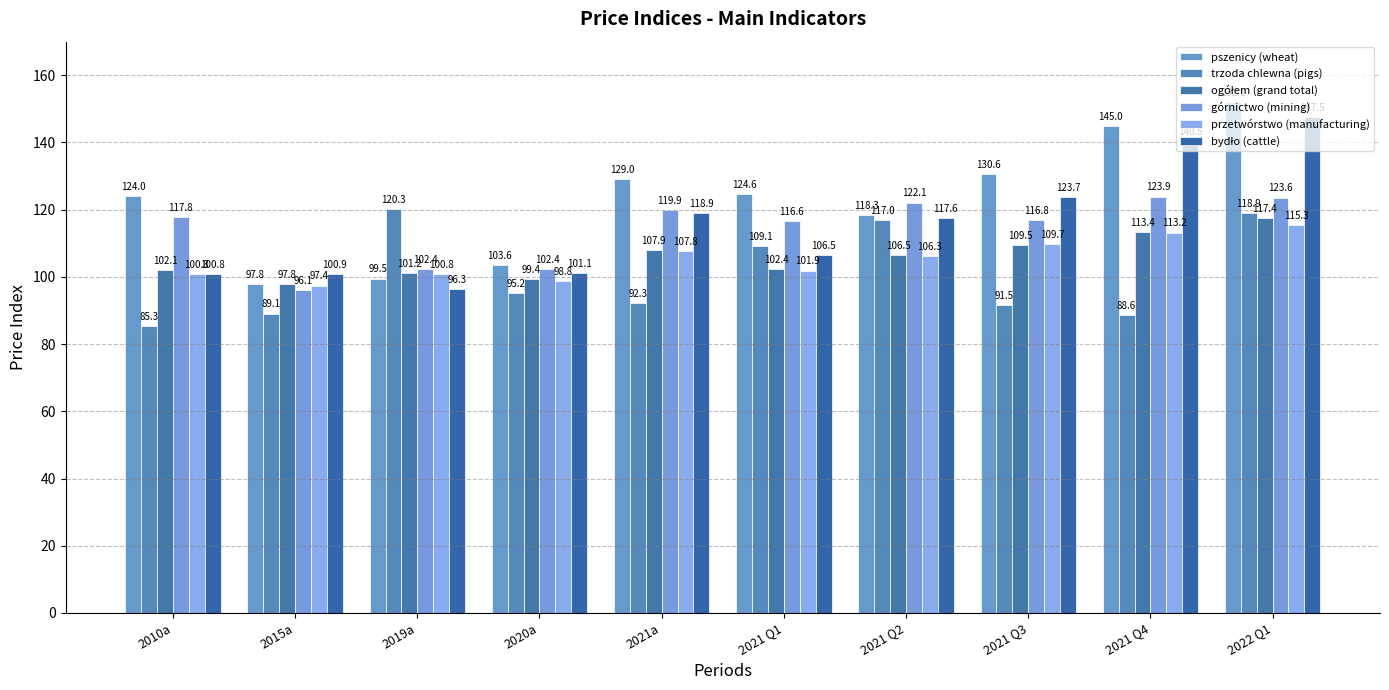

What is the label of the 10th bar from the right?

2010a